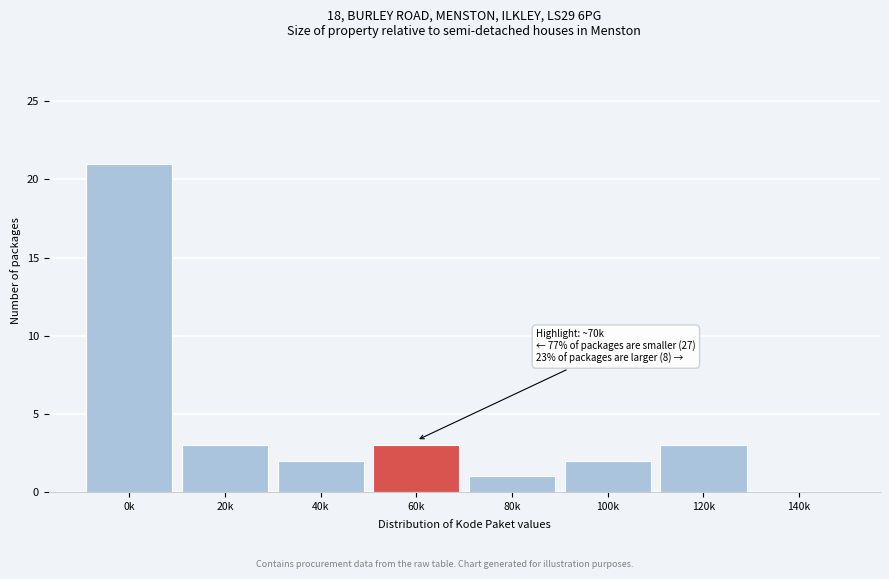

Reading left to right, what are all the values shown in this chart?

0k=21	20k=3	40k=2	60k=3	80k=1	100k=2	120k=3	140k=0